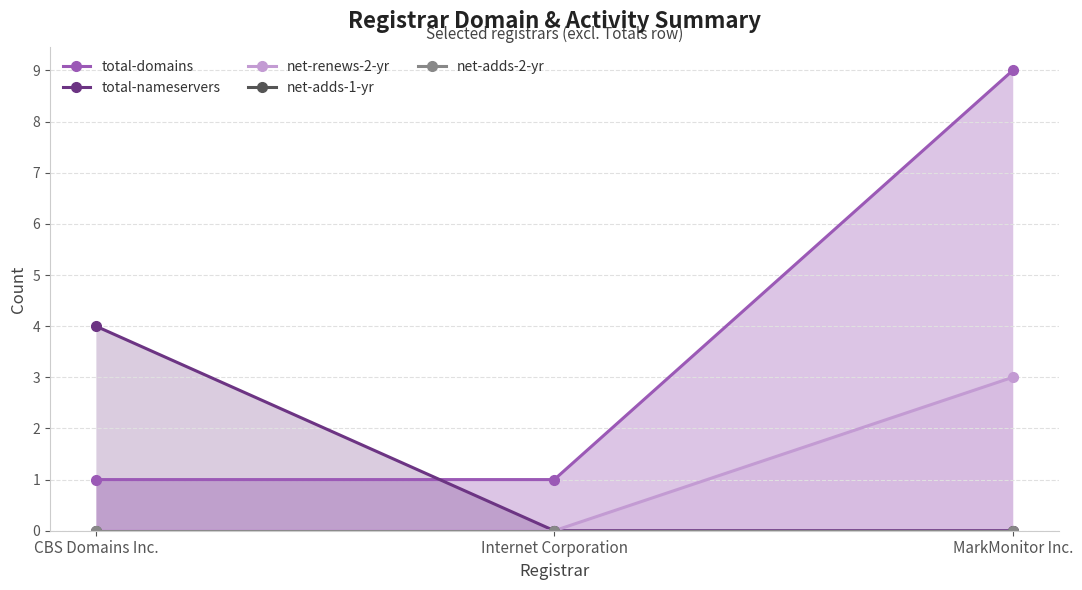

How many categories are shown in the chart?

3